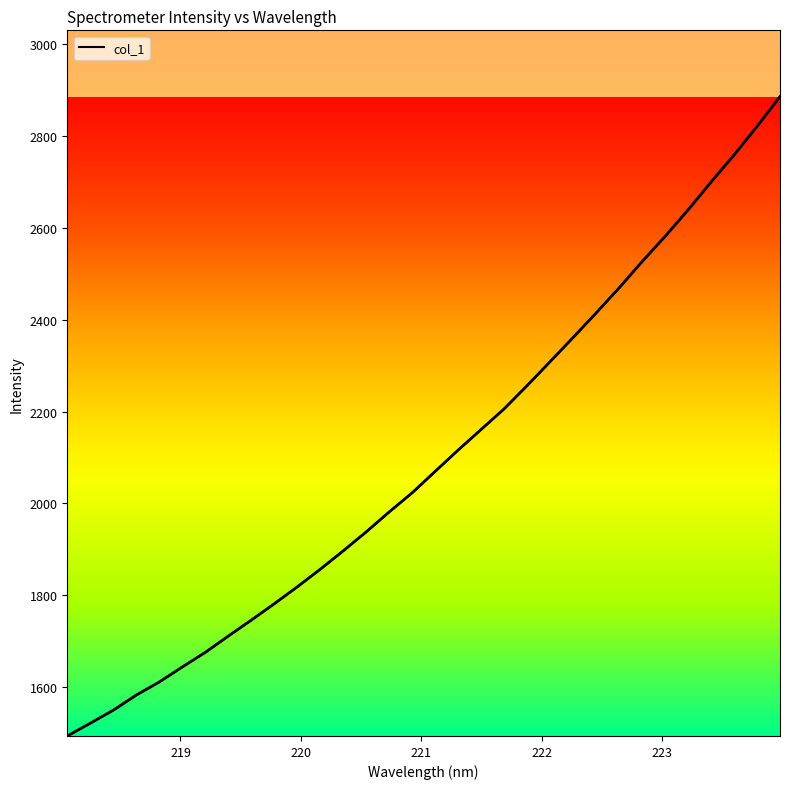

What is the difference between the maximum and minimum values?

1392.4